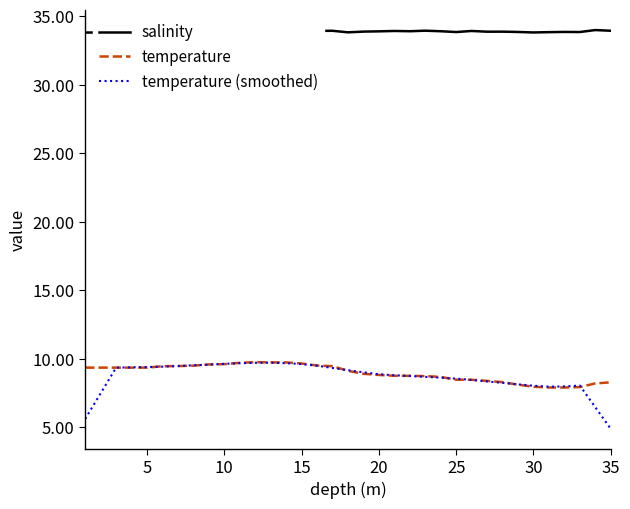

Which series has the widest spread of values?

temperature (smoothed)